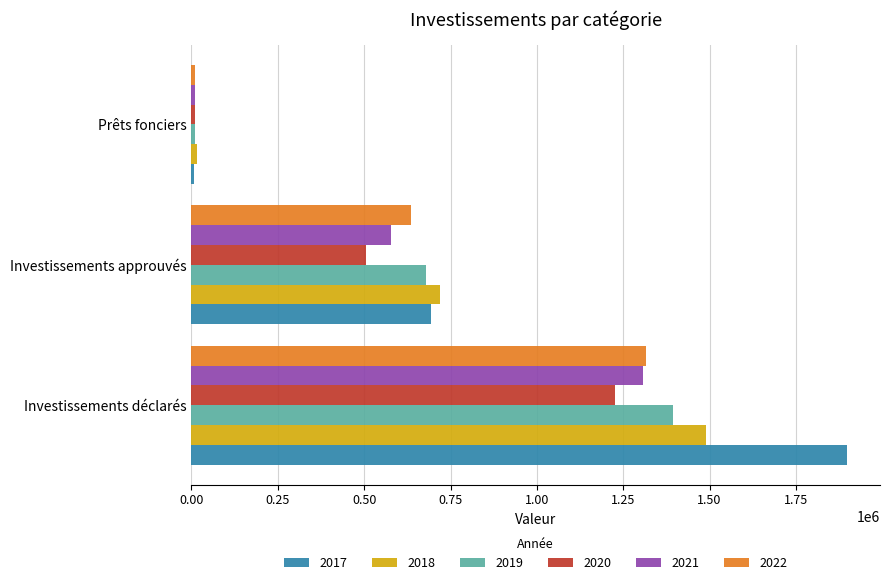

The value of 2019 at Investissements déclarés is 425792. True or false?

False